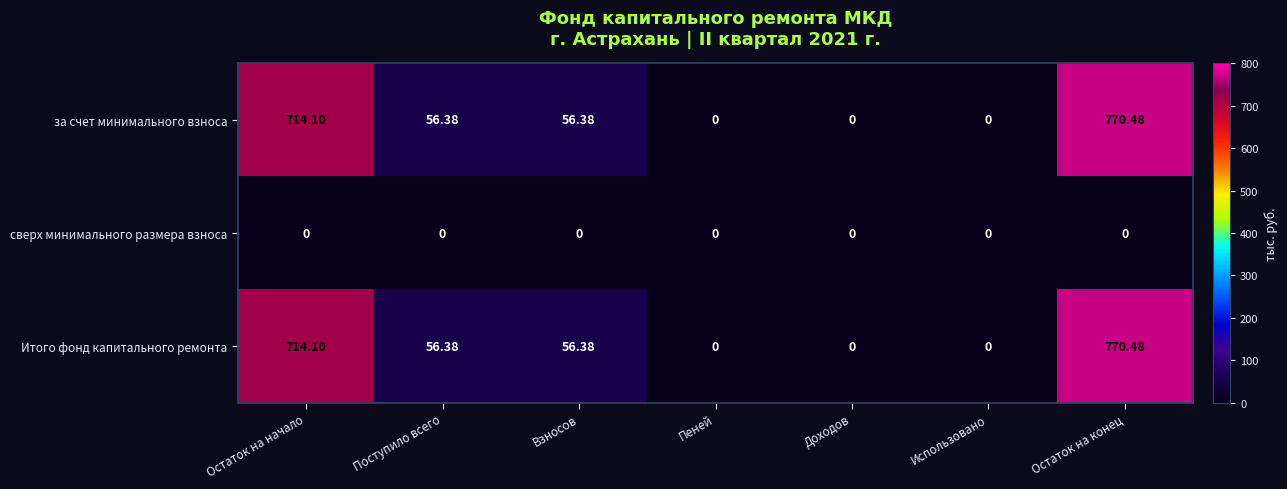

Where does the Итого фонд капитального ремонта series first go above 56?

Остаток на начало